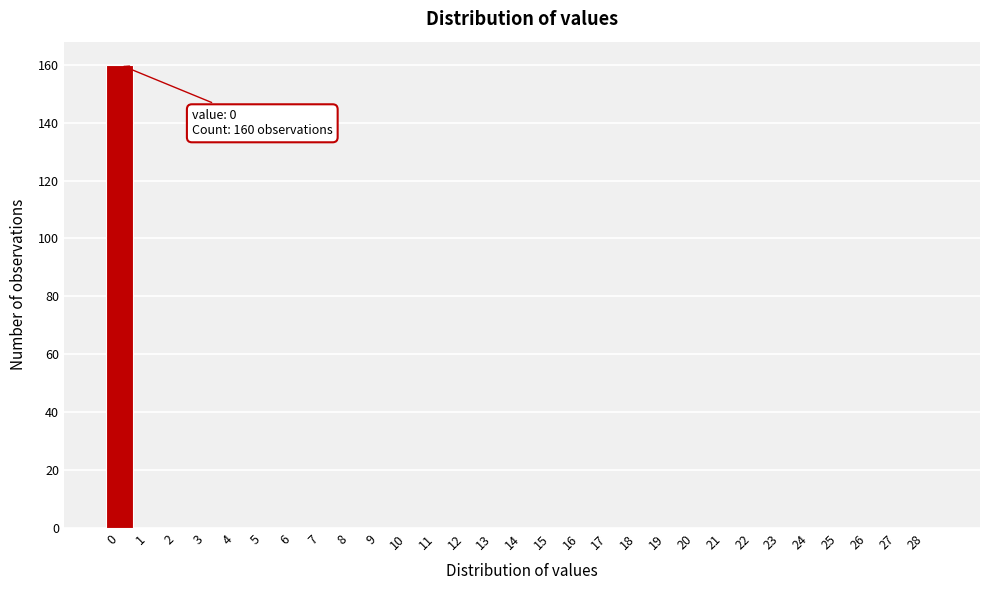

Reading left to right, extract all data points from this chart.

0=160	1=0	2=0	3=0	4=0	5=0	6=0	7=0	8=0	9=0	10=0	11=0	12=0	13=0	14=0	15=0	16=0	17=0	18=0	19=0	20=0	21=0	22=0	23=0	24=0	25=0	26=0	27=0	28=0